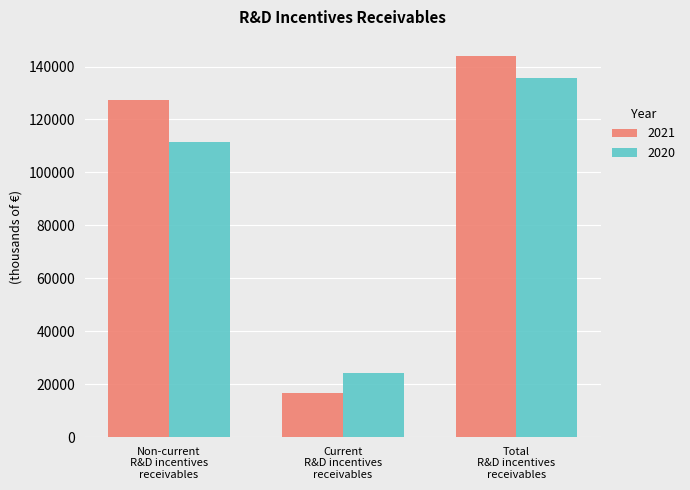

Where is 2021 nearest to the value 80420?

Non-current
R&D incentives
receivables